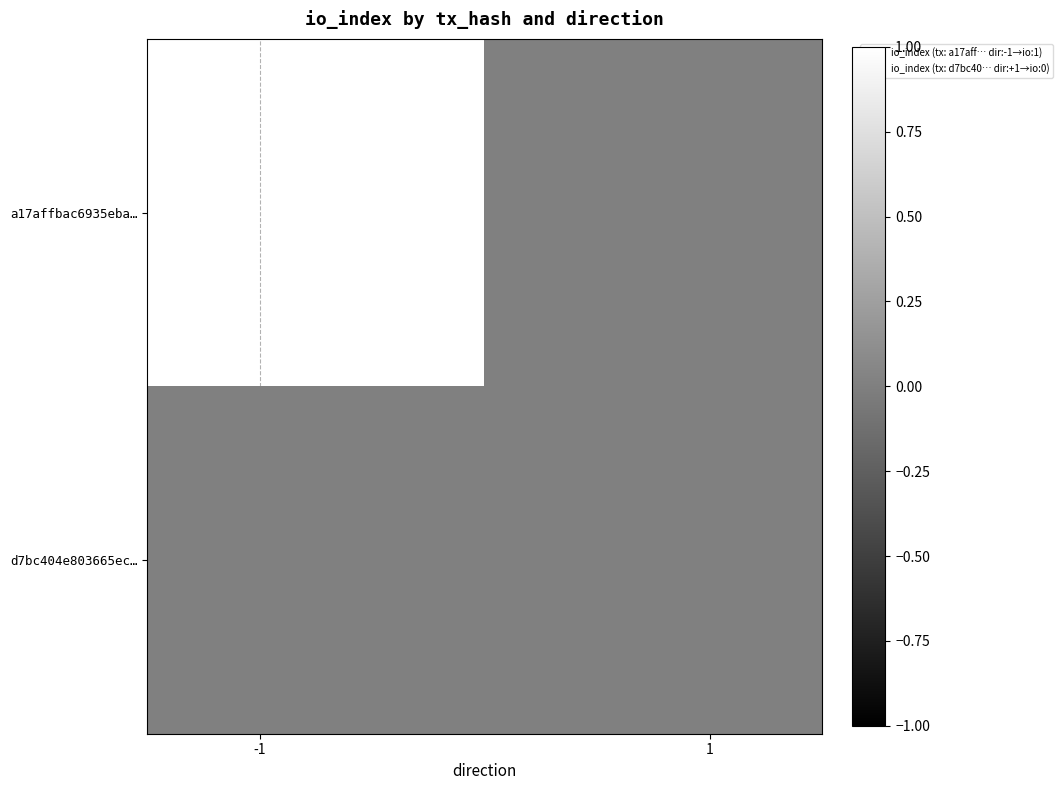

Reading left to right, what are all the values shown in this chart?

a17affbac6935eba…: 1	0
d7bc404e803665ec…: 0	0